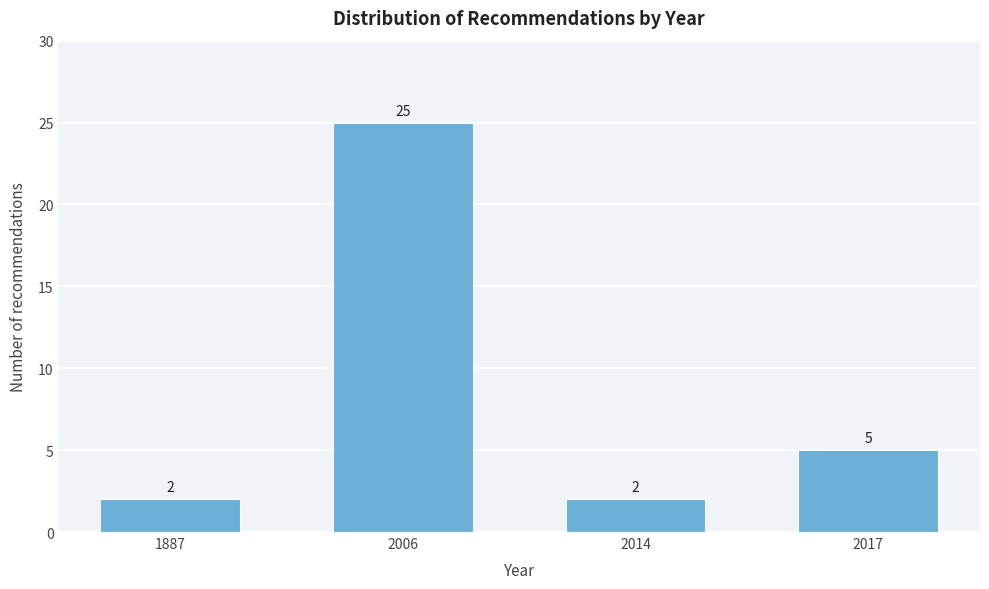

Reading right to left, what are all the values shown in this chart?

5	2	25	2